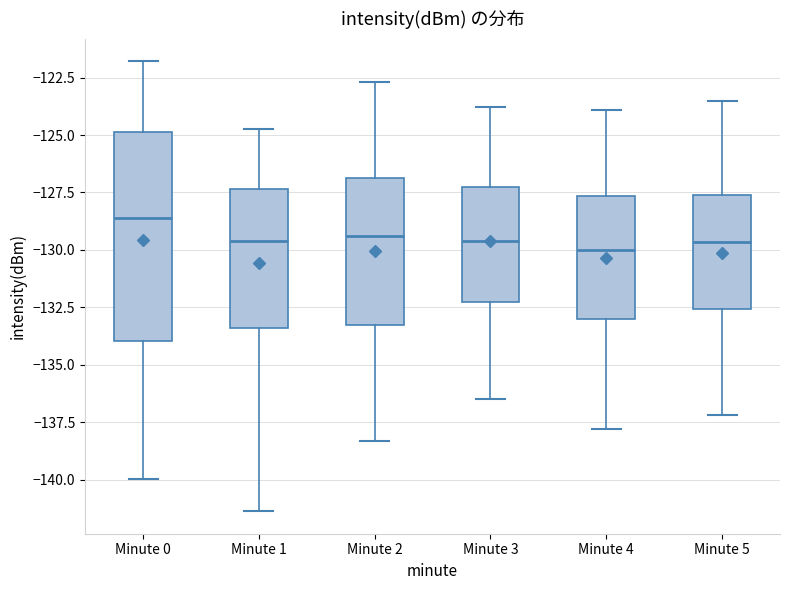

Reading left to right, transcribe this box plot: for each box, give where its median line is, the range the box spans, and where its two whiskers end, as read against the y-axis. The values are not printed on the chart, so give them approximately, as read against the axis.

Minute 0: median -128.5, box -134.0 to -125.0, whiskers -140.0 to -122.0
Minute 1: median -129.5, box -133.5 to -127.5, whiskers -141.5 to -124.5
Minute 2: median -129.5, box -133.5 to -127.0, whiskers -138.5 to -122.5
Minute 3: median -129.5, box -132.0 to -127.0, whiskers -136.5 to -124.0
Minute 4: median -130.0, box -133.0 to -127.5, whiskers -138.0 to -124.0
Minute 5: median -129.5, box -132.5 to -127.5, whiskers -137.0 to -123.5